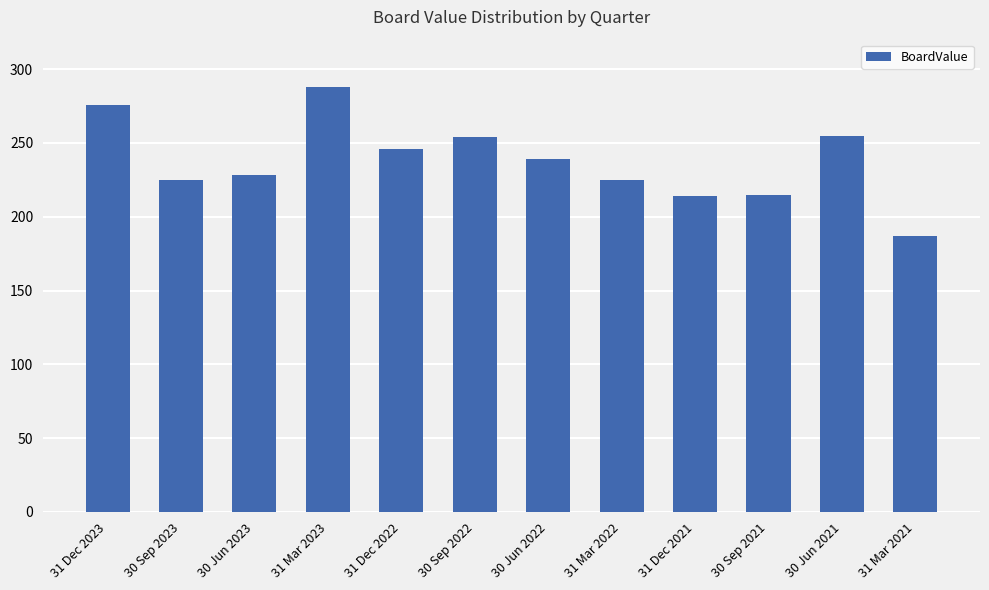

What is the maximum value shown in the chart?

288.0